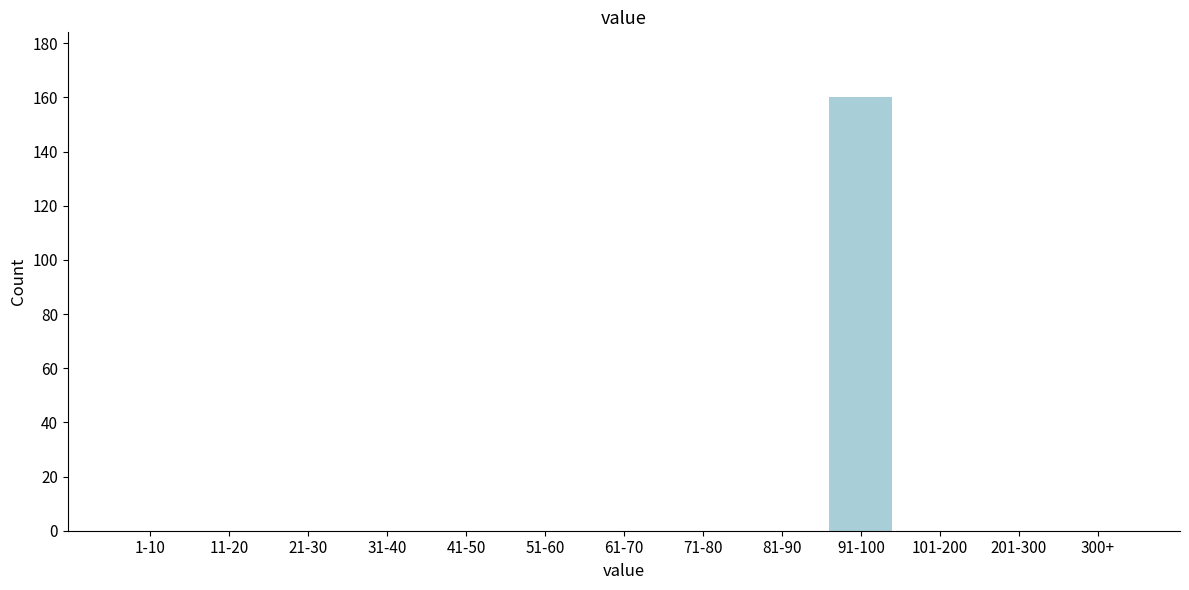

Reading right to left, what are all the values shown in this chart?

300+=0	201-300=0	101-200=0	91-100=160	81-90=0	71-80=0	61-70=0	51-60=0	41-50=0	31-40=0	21-30=0	11-20=0	1-10=0